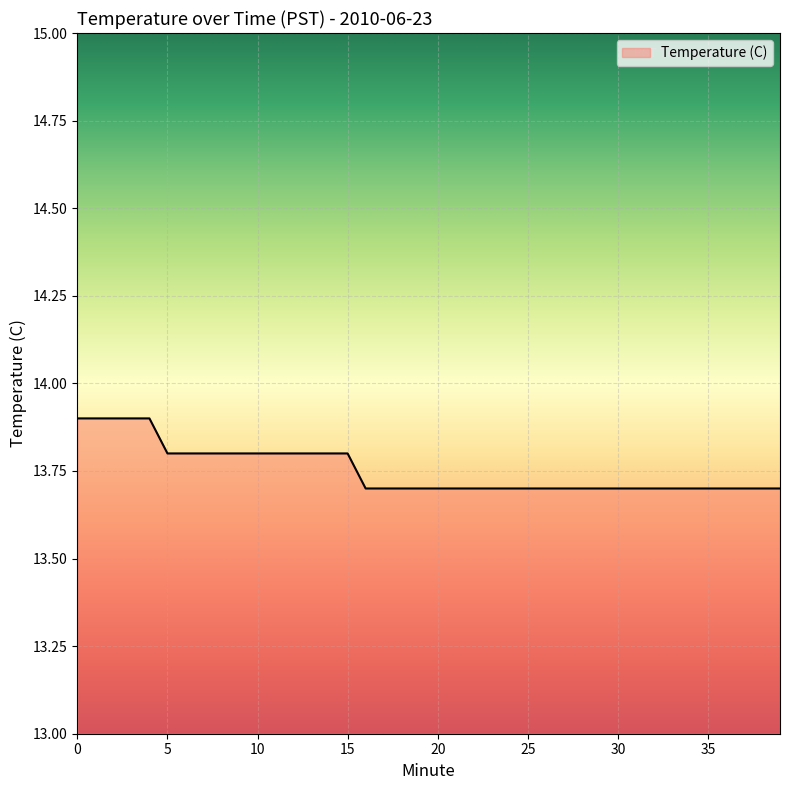

What is the maximum value shown in the chart?

13.9